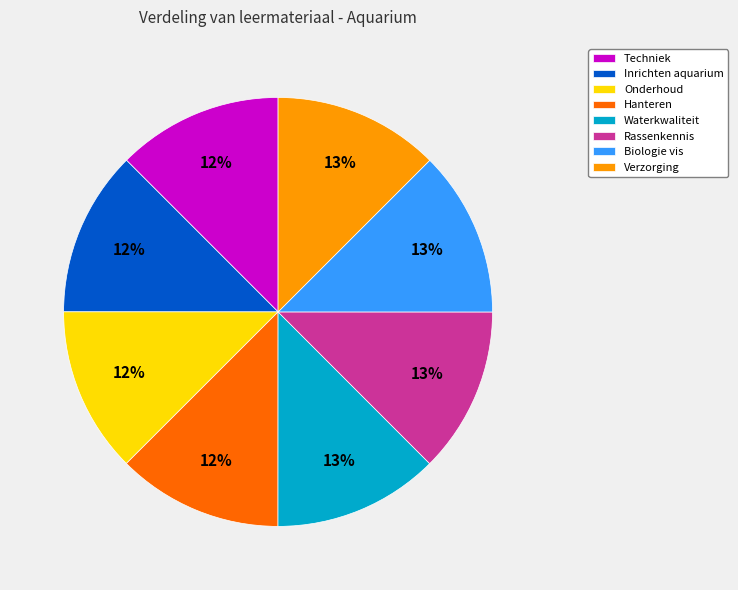

Is there any slice that represents more than half of the pie?

No